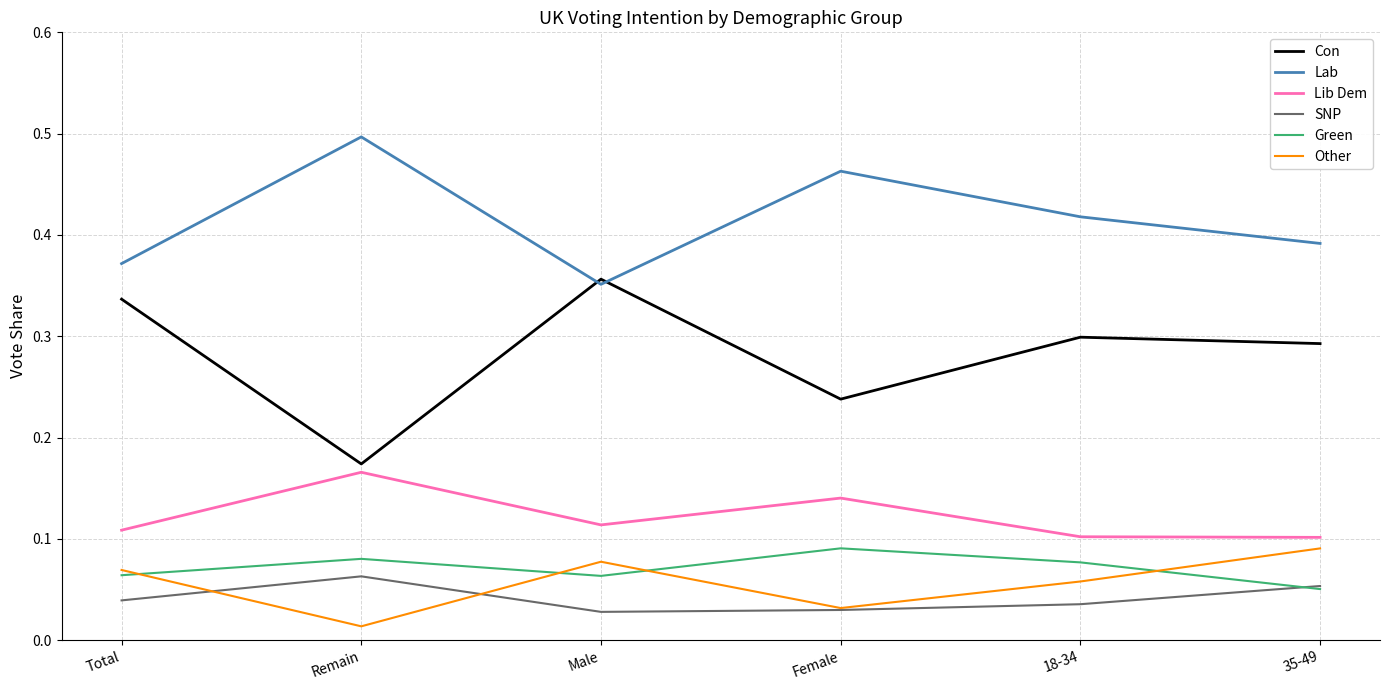

Is the value of Other at 35-49 greater than the value of Lab at 35-49?

No